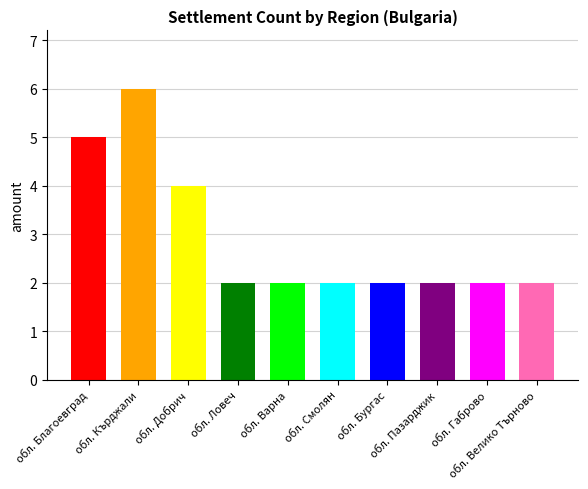

Which has a higher value, обл. Варна or обл. Благоевград?

обл. Благоевград